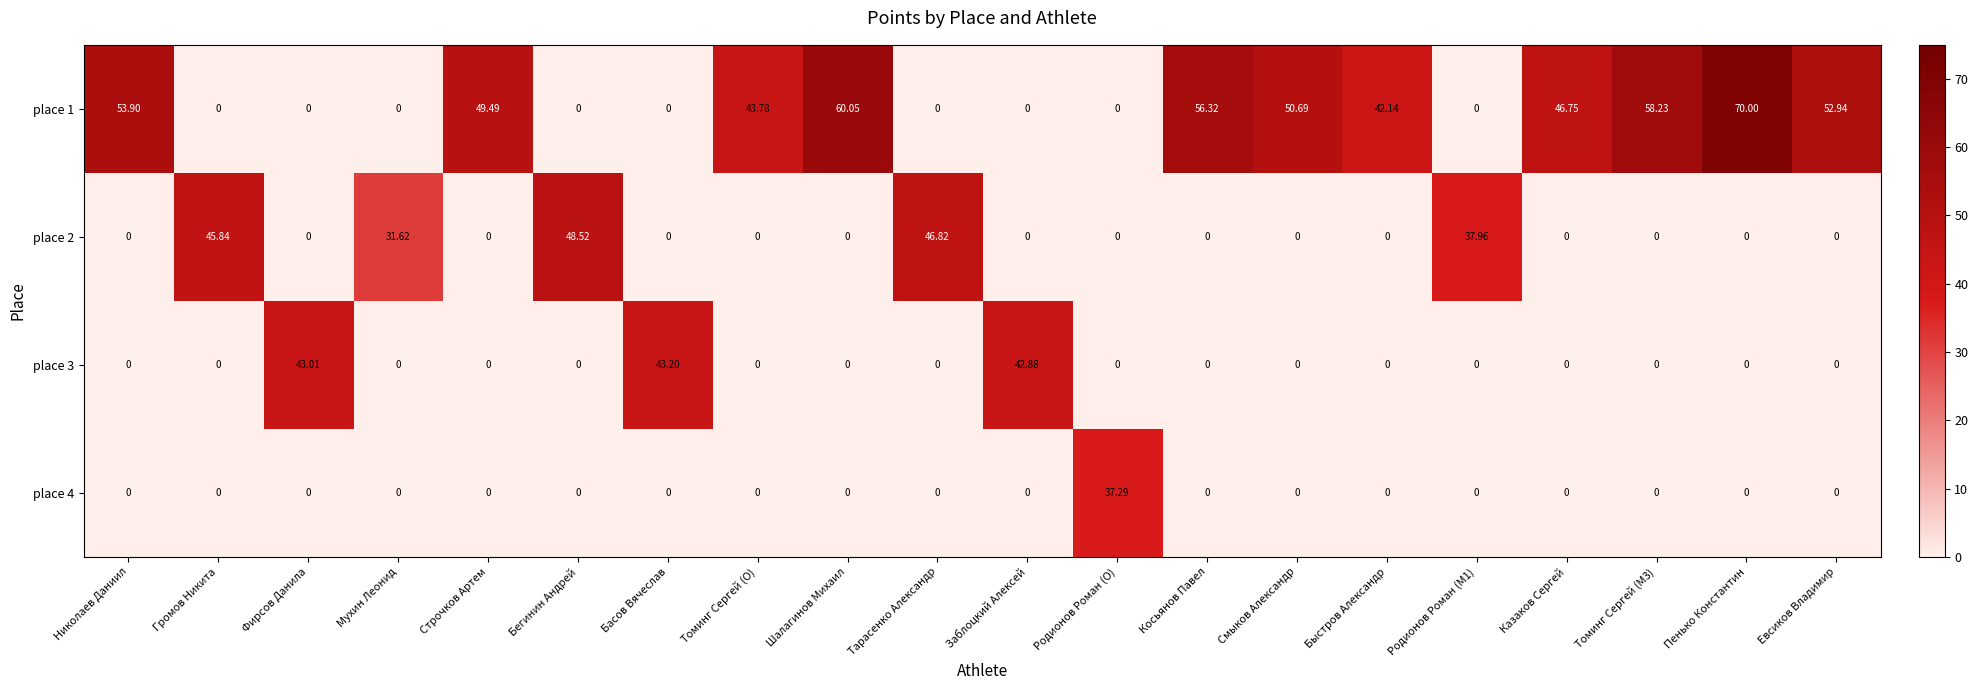

At which label does place 2 reach its peak?

Бегинин Андрей